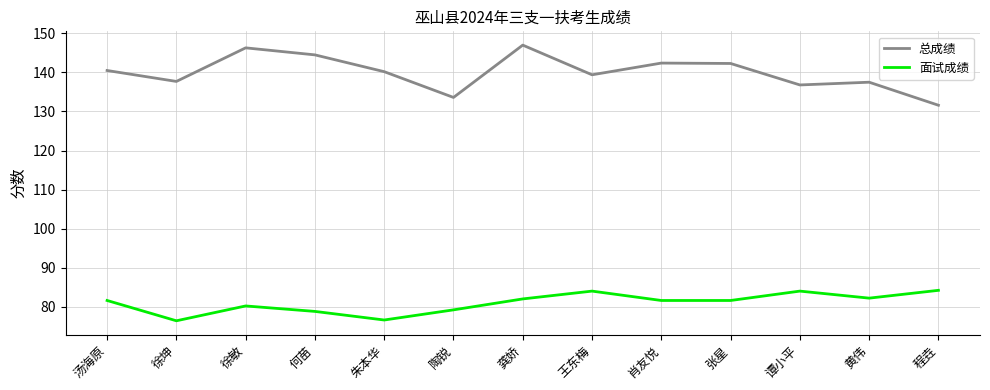

True or false: 面试成绩 has more than 2 interior local peaks.

True